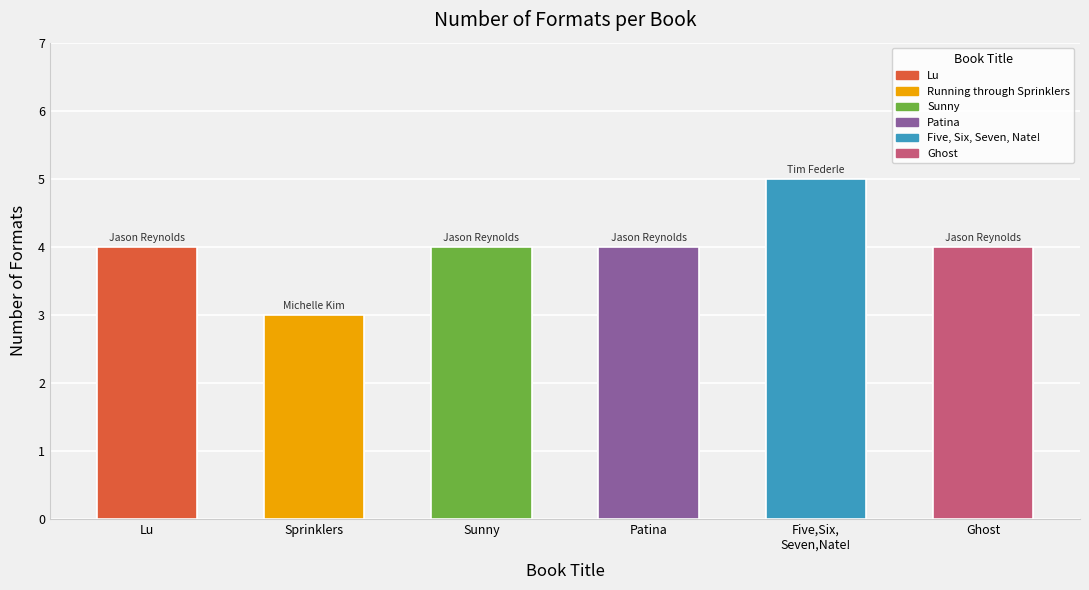

Reading left to right, list all the values displayed in this chart.

4	3	4	4	5	4